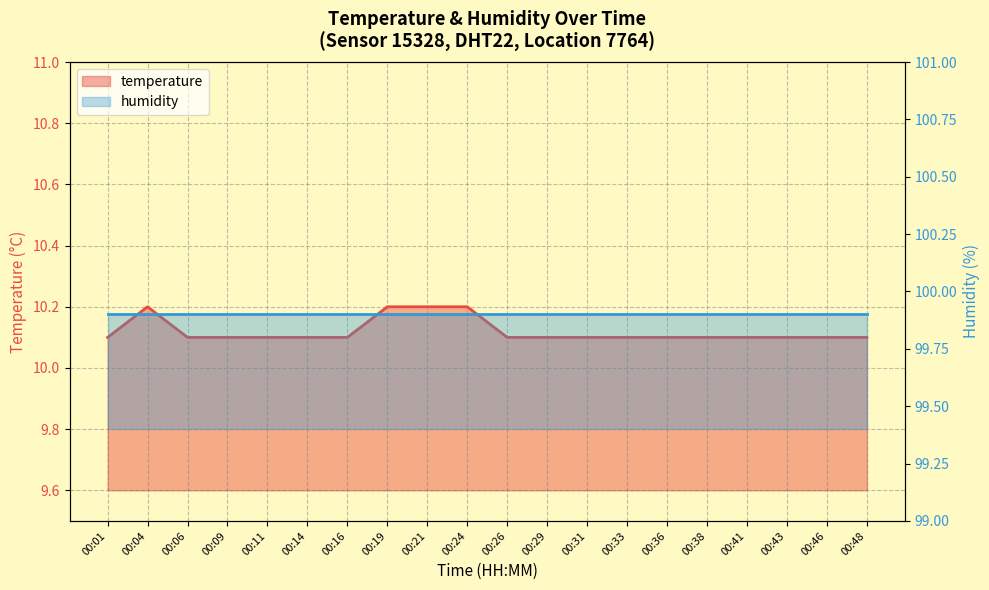

What is the smallest value displayed?

10.1